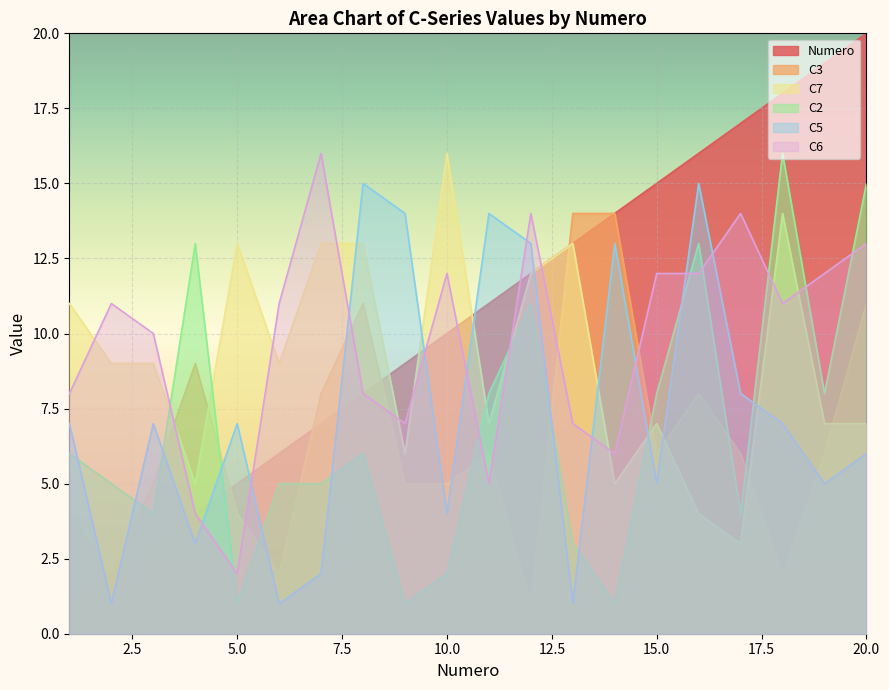

Reading left to right, list all the values displayed in this chart.

Numero: 1	2	3	4	5	6	7	8	9	10	11	12	13	14	15	16	17	18	19	20
C3: 4	2	5	9	4	2	8	11	5	5	6	1	14	14	6	8	6	2	6	11
C7: 11	9	9	5	13	9	13	13	6	16	7	12	13	5	7	4	3	14	7	7
C2: 6	5	4	13	1	5	5	6	1	2	8	11	3	1	8	13	4	16	8	15
C5: 7	1	7	3	7	1	2	15	14	4	14	13	1	13	5	15	8	7	5	6
C6: 8	11	10	4	2	11	16	8	7	12	5	14	7	6	12	12	14	11	12	13